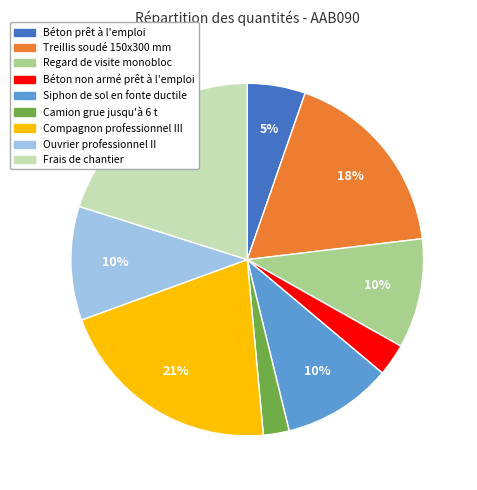

The Béton non armé prêt à l'emploi slice represents 3% of the pie. True or false?

True